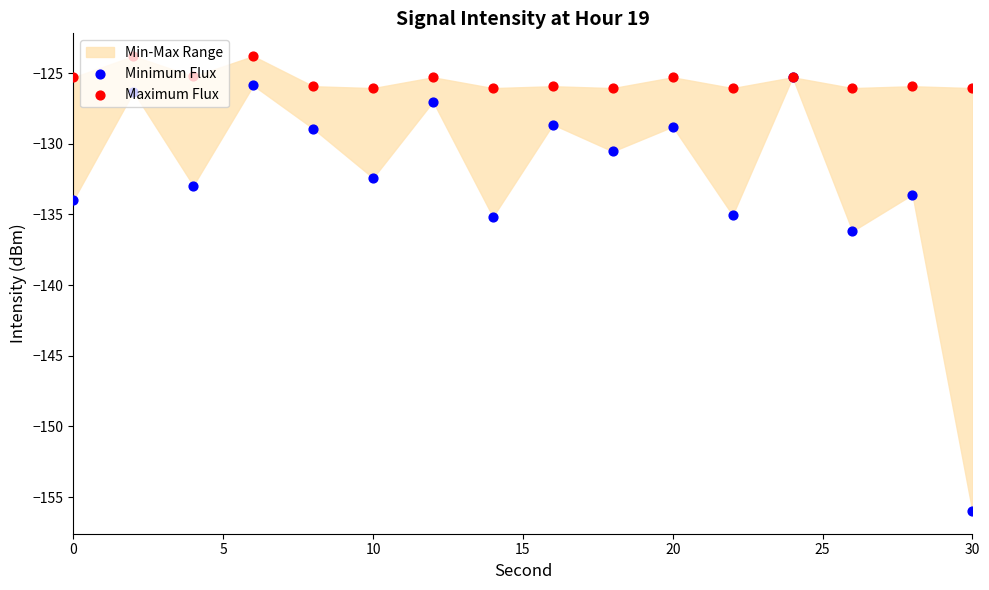

Which series reaches the minimum Y coordinate?

Minimum Flux